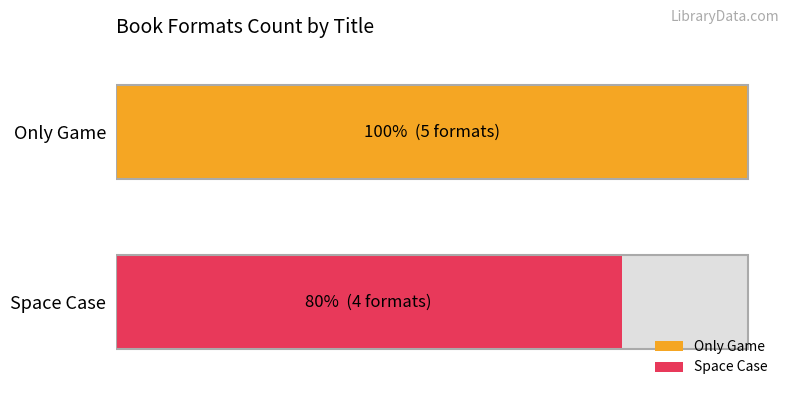

Does the chart contain any negative values?

No